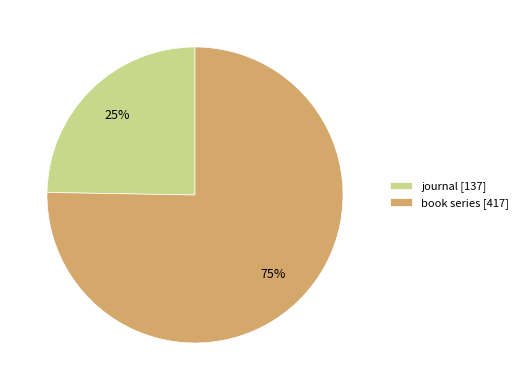

What percentage is the journal slice, to the nearest percent?

25%